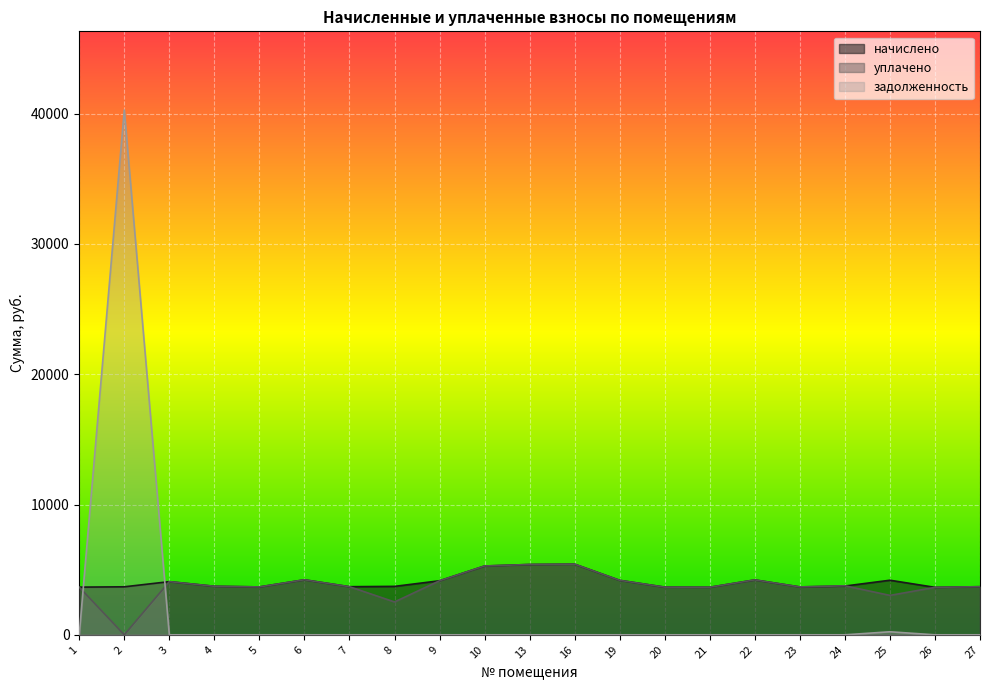

How many interior local peaks does the уплачено series have?

5